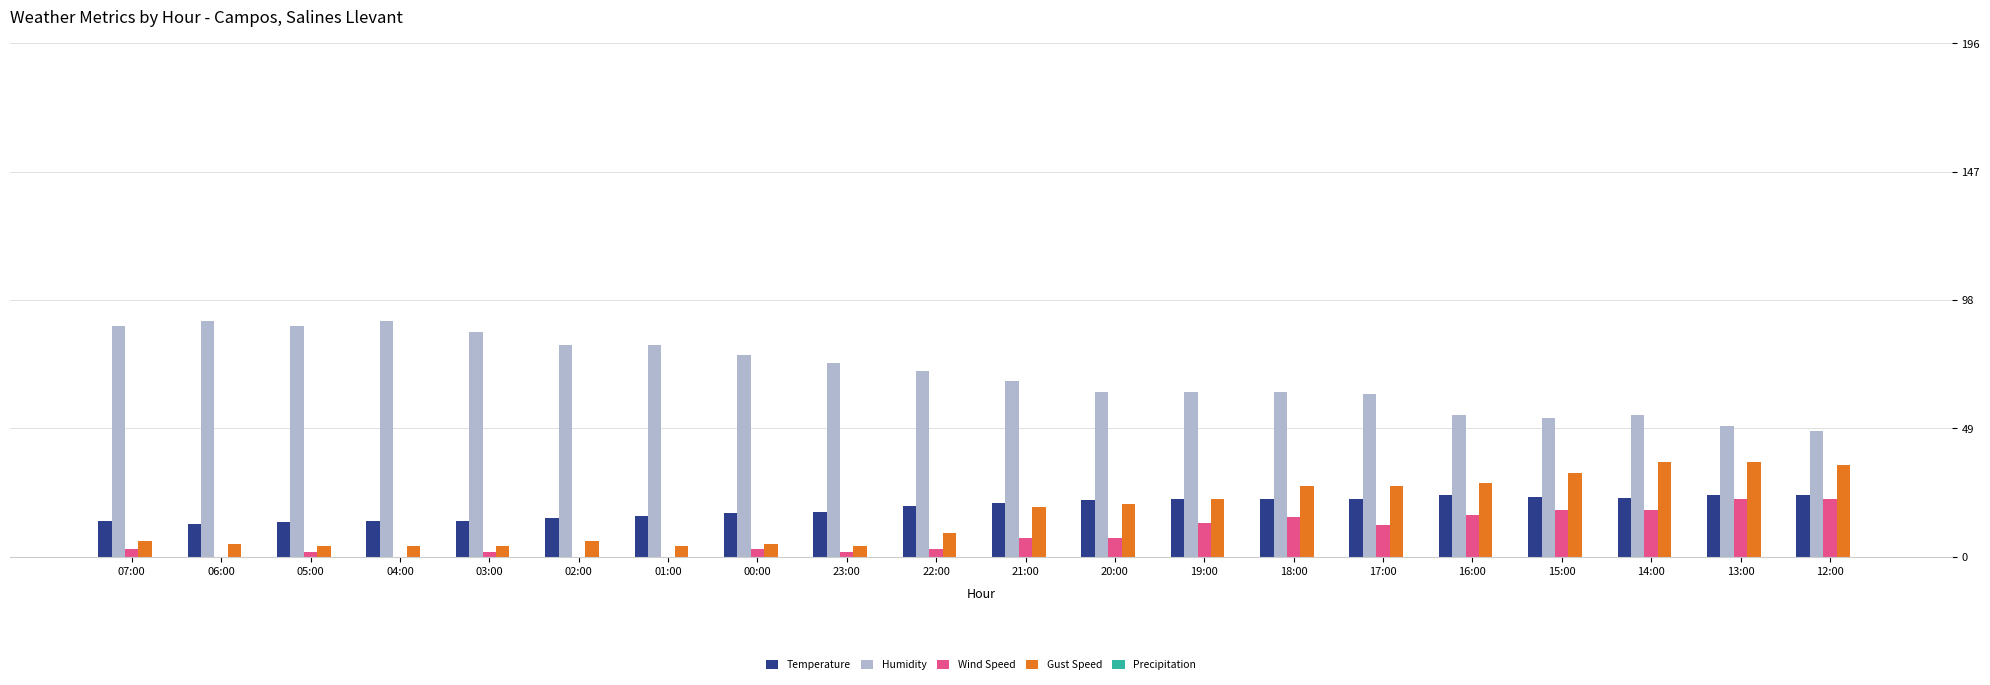

The Temperature series shows 40.1 at 15:00. True or false?

False